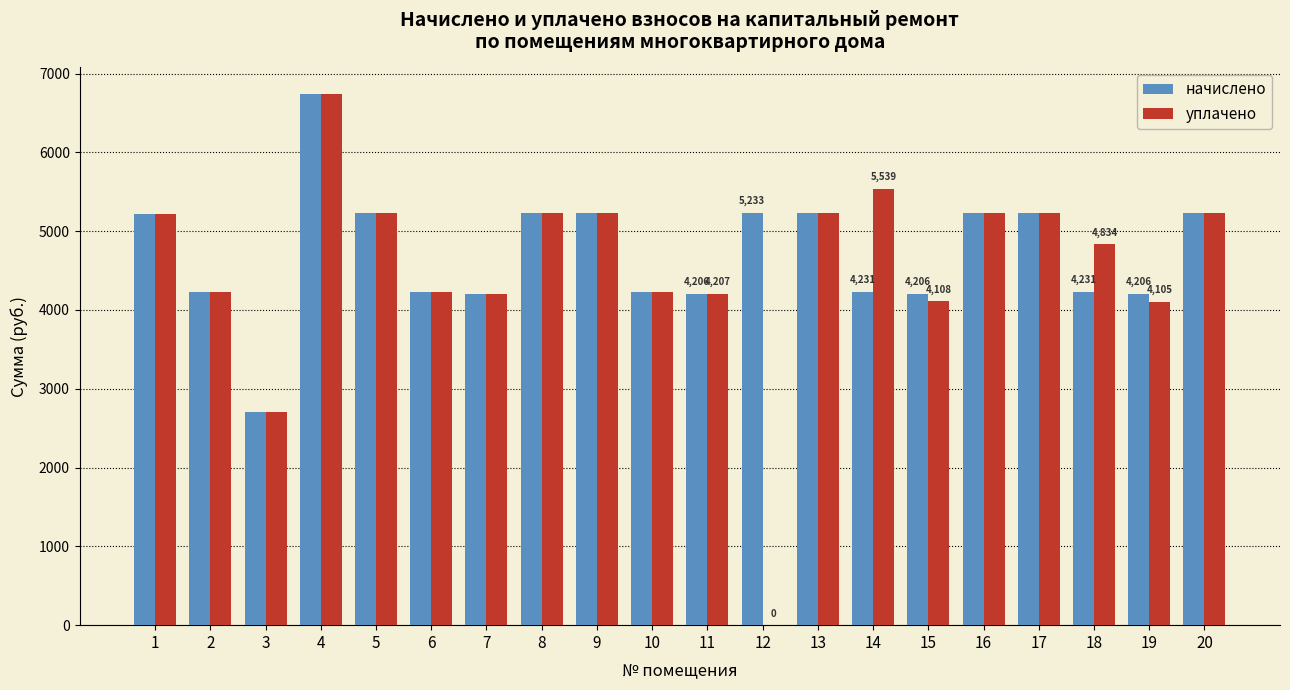

At which category does the chart reach its peak across all series?

4